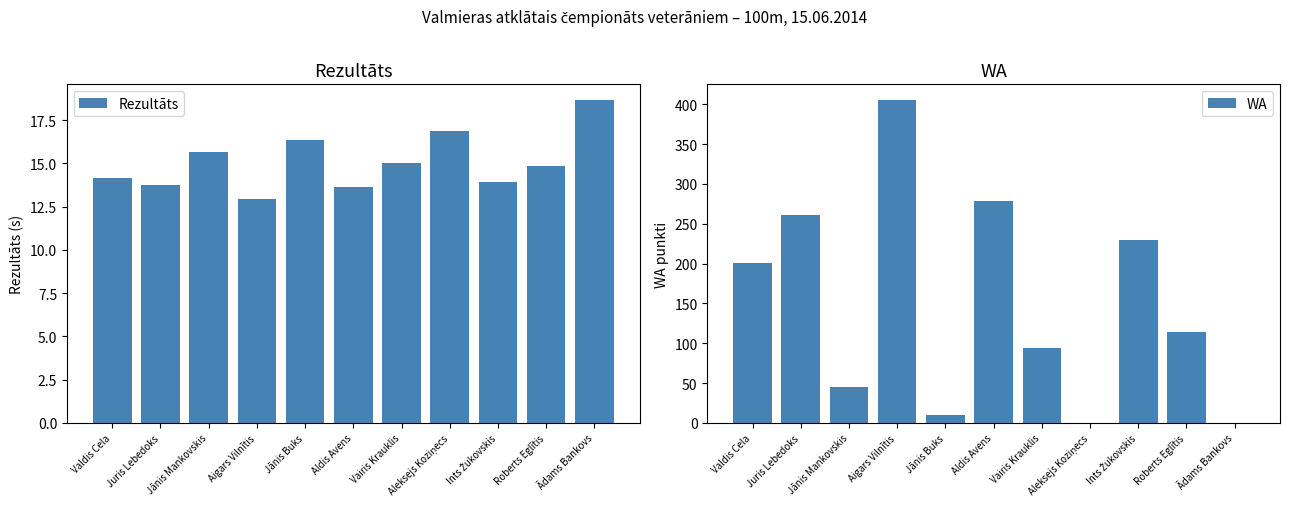

What is the difference between the second highest and second lowest values in the Rezultāts series?

3.2